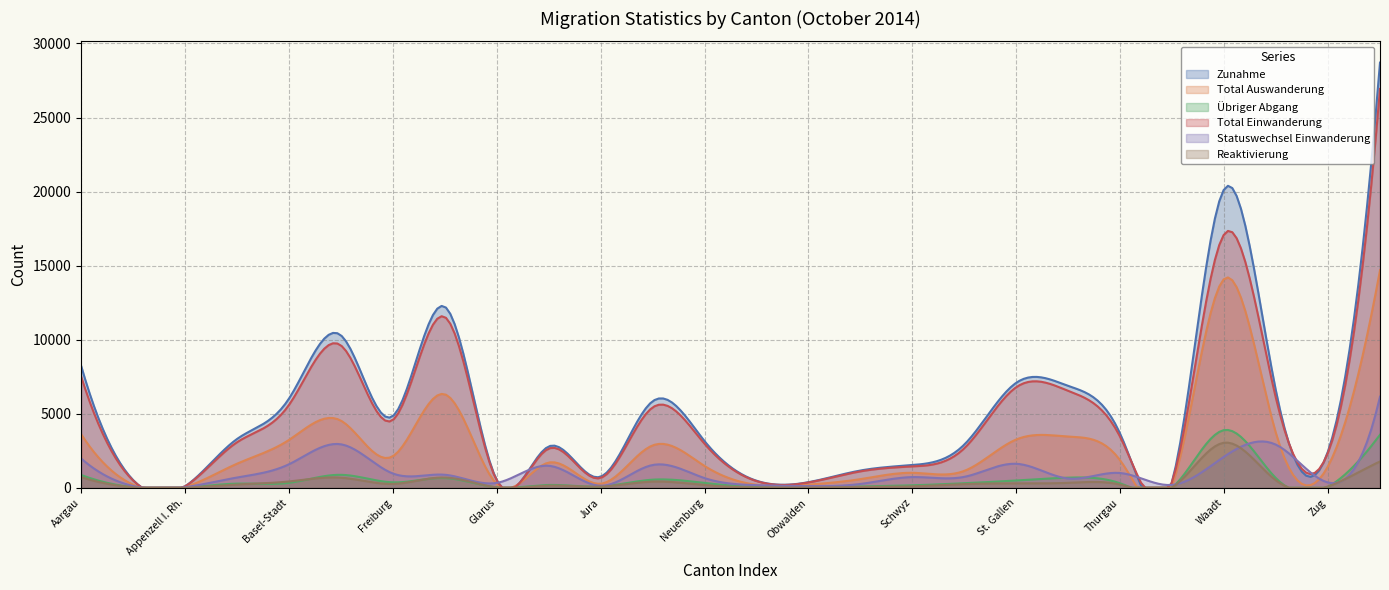

What is the average value of the Zunahme series?

4790.9